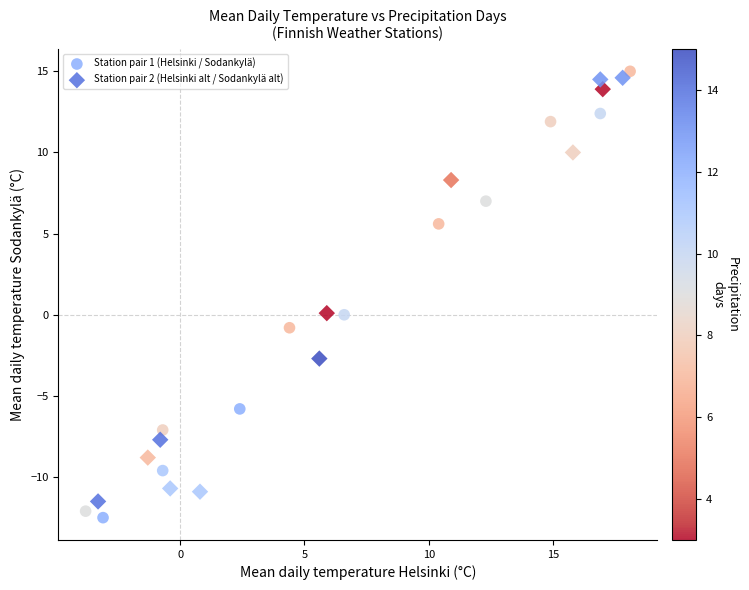

What are all the series names shown in the legend?

Station pair 1 (Helsinki / Sodankylä), Station pair 2 (Helsinki alt / Sodankylä alt)